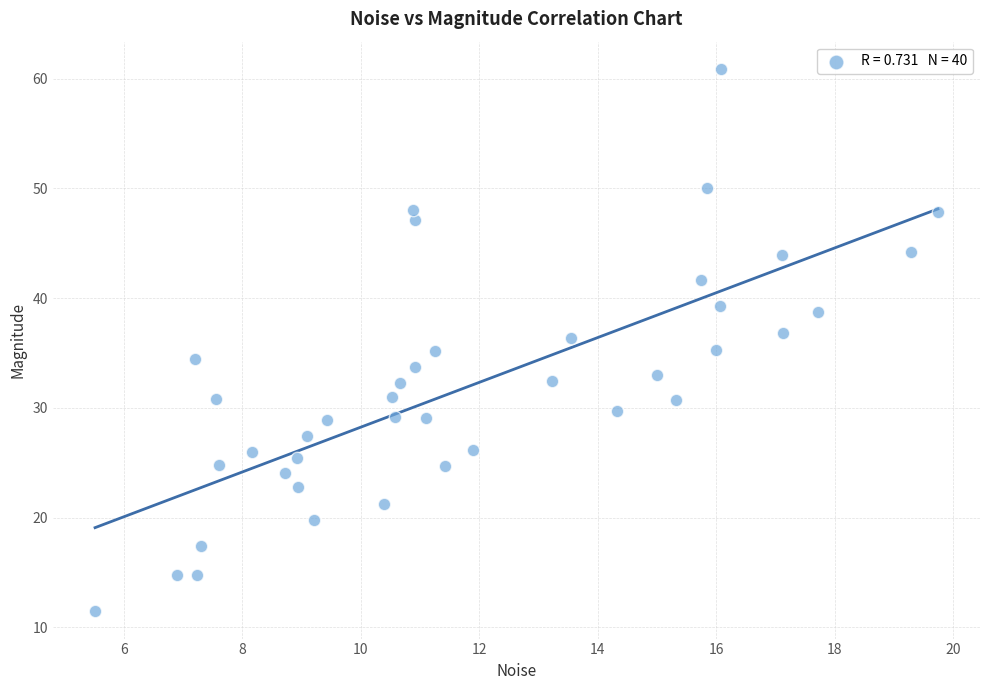

What is the range of X values (max minus min)?

14.2